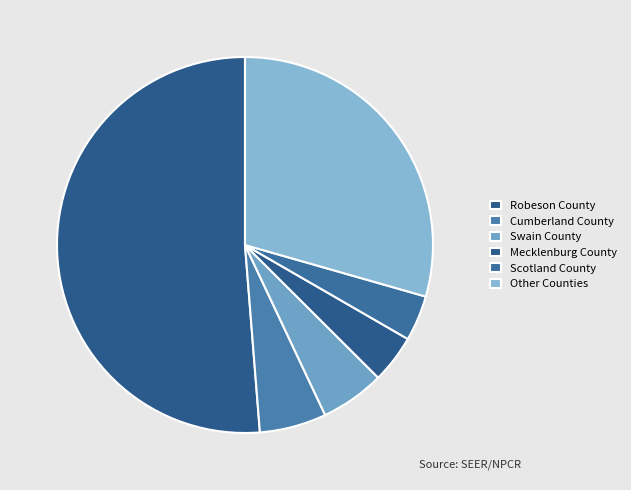

How many segments does this pie chart have?

6